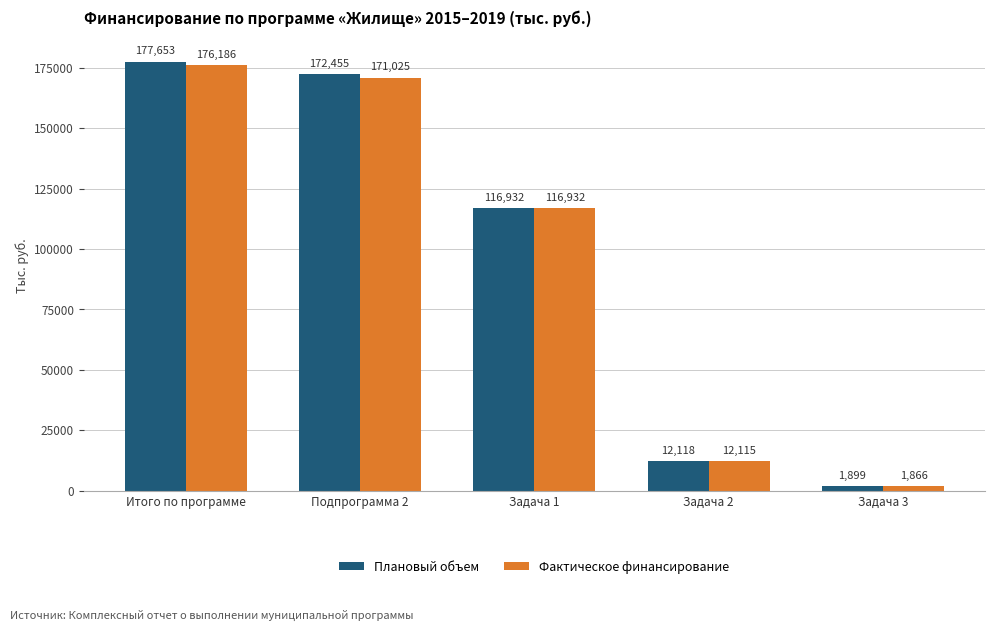

Is it true that Плановый объем equals 116932.0 at Задача 1?

True